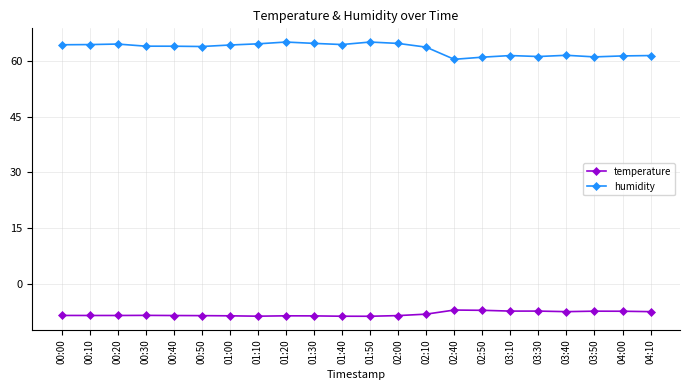

Rank the series by their average value, from lowest to highest.

temperature, humidity